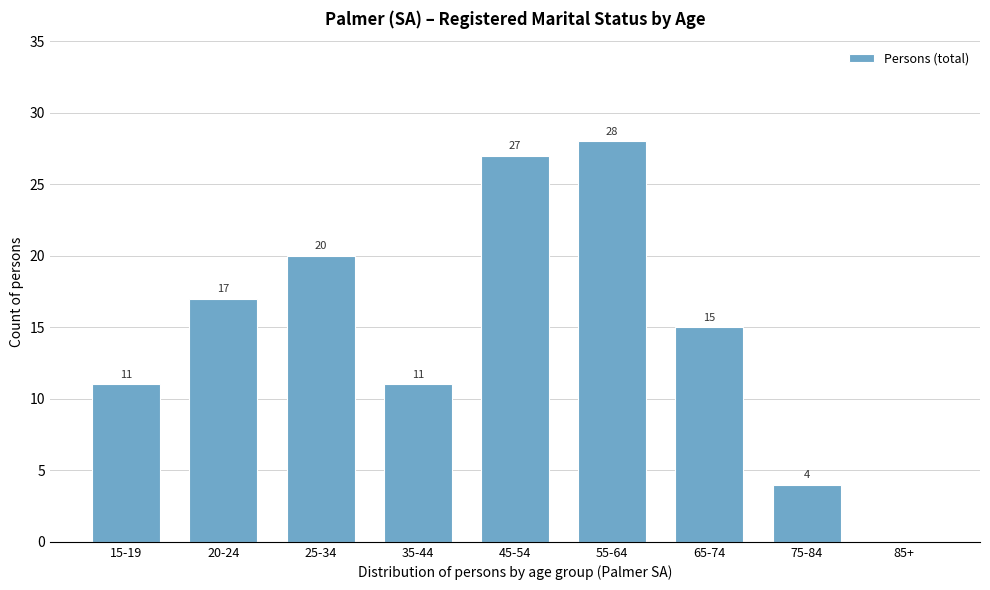

Reading right to left, extract all data points from this chart.

85+=0	75-84=4	65-74=15	55-64=28	45-54=27	35-44=11	25-34=20	20-24=17	15-19=11